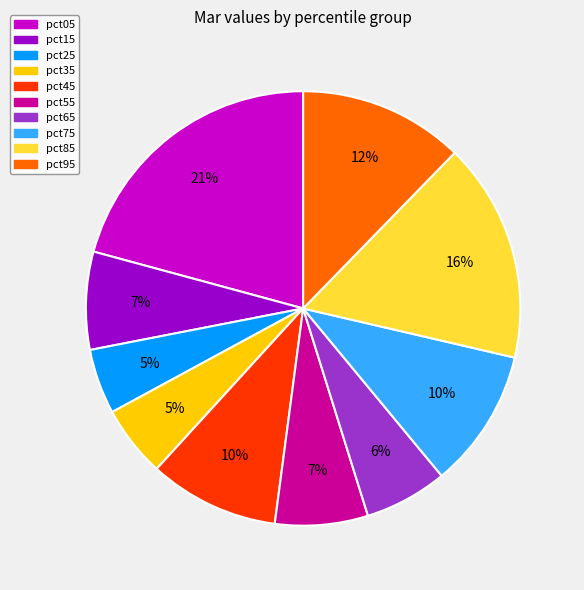

To the nearest percent, what is the difference between the pct45 and pct05 slice percentages?

11%